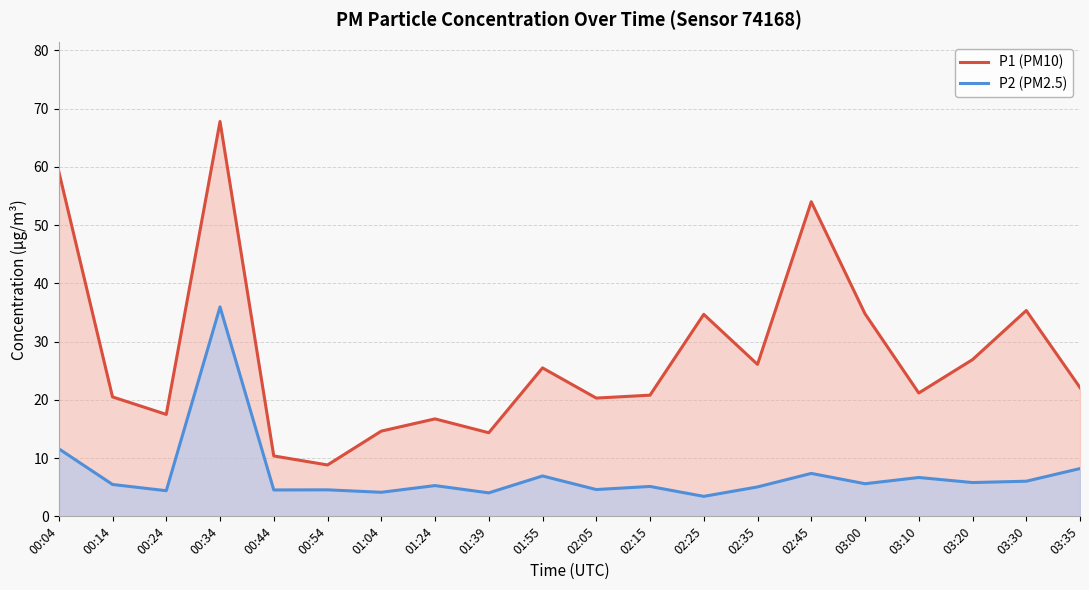

What is the difference between the maximum and minimum values in the P2 (PM2.5) series?

32.5